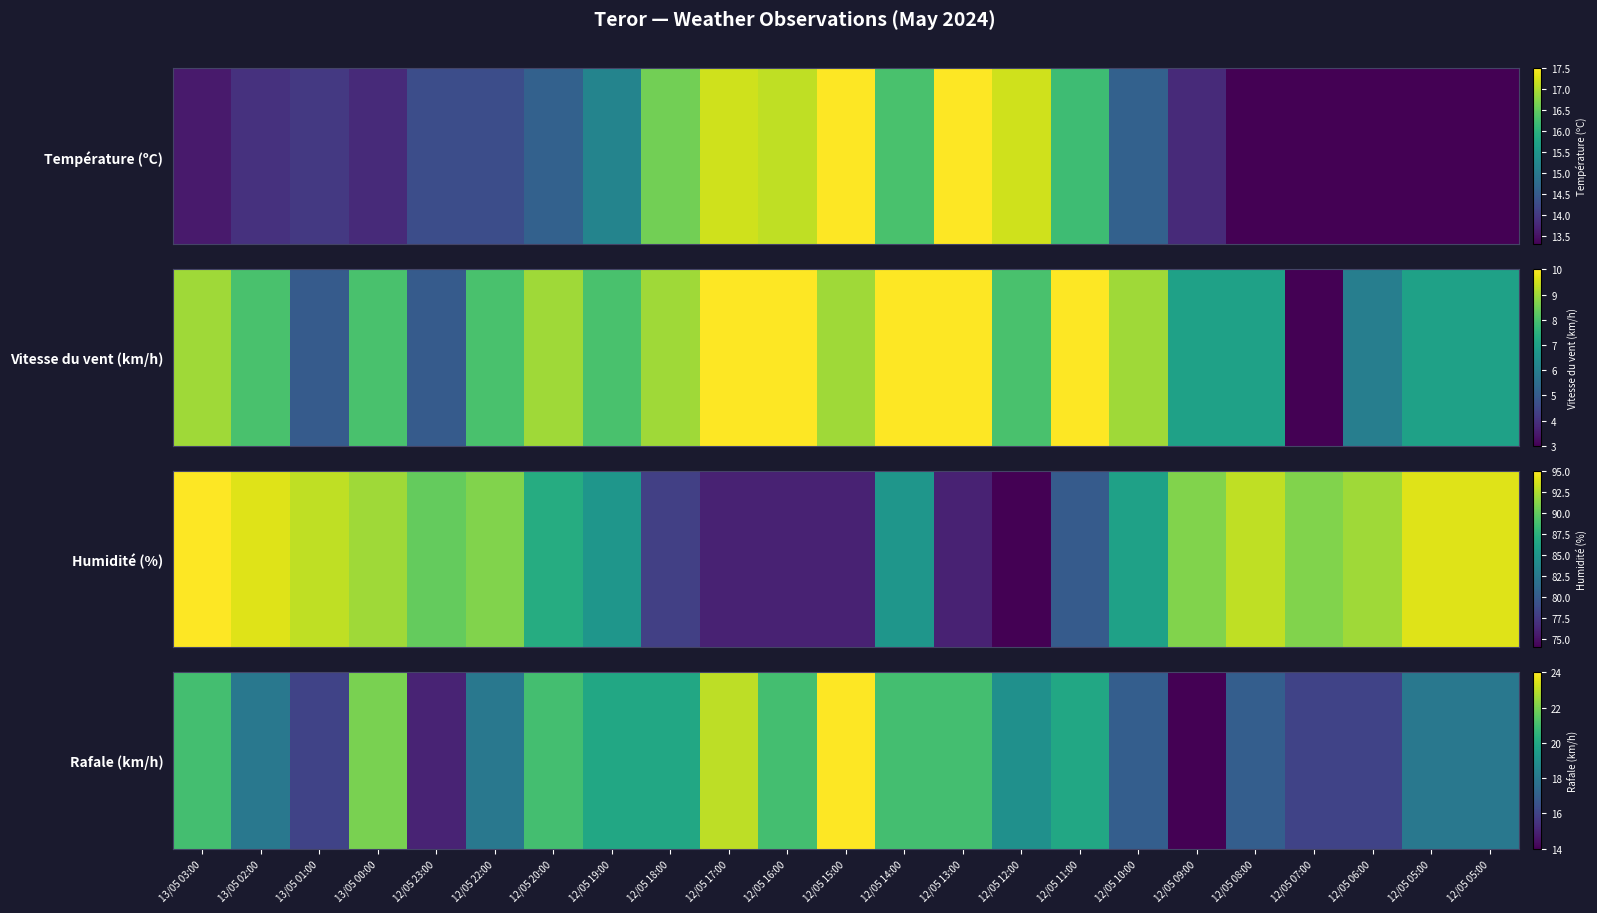

Between 12/05 08:00 and 12/05 12:00, which is larger?

12/05 12:00